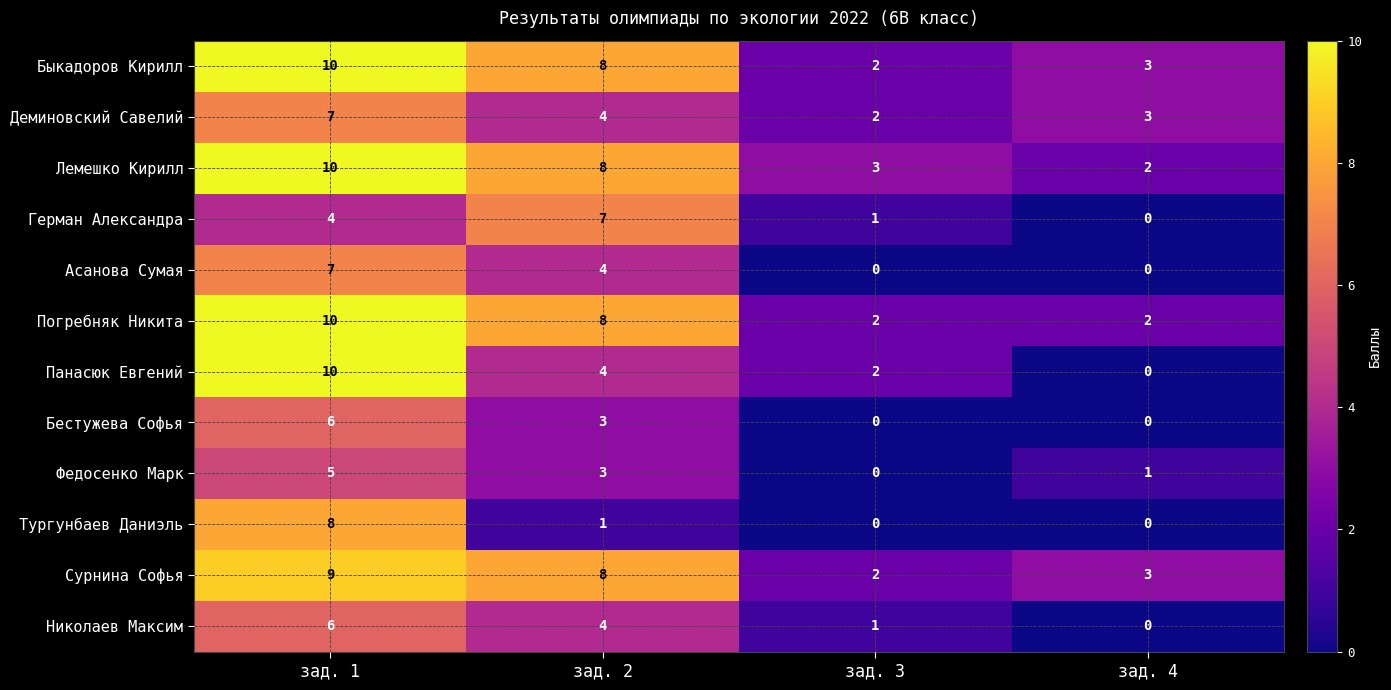

Where does the Погребняк Никита series first go above 8?

зад. 1